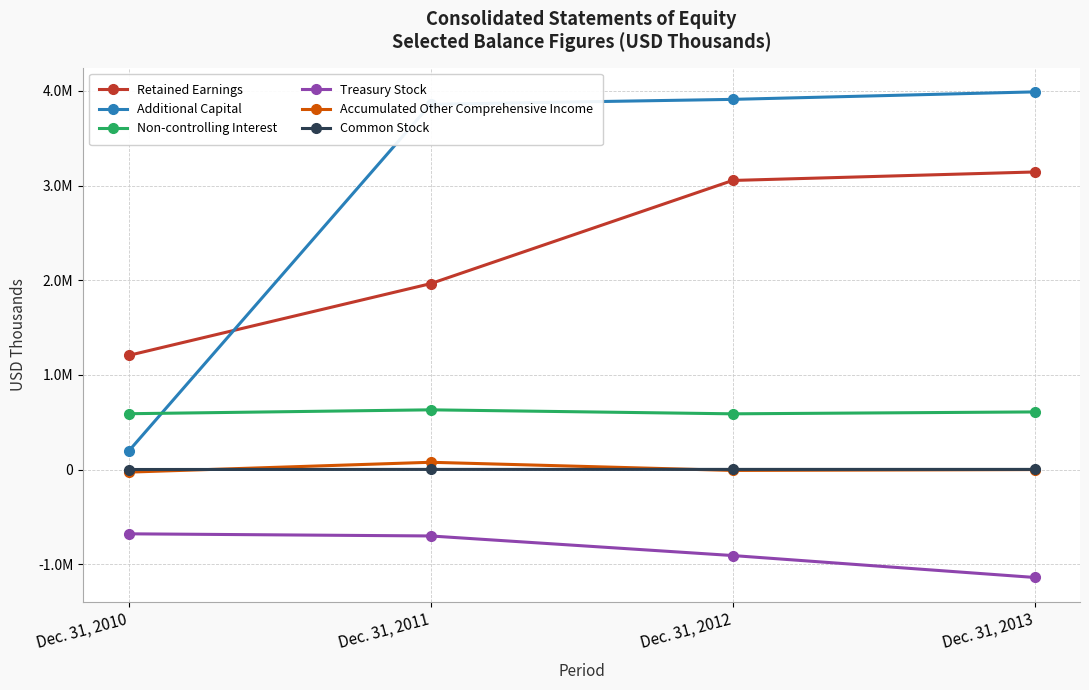

What are all the series names shown in the legend?

Retained Earnings, Additional Capital, Non-controlling Interest, Treasury Stock, Accumulated Other Comprehensive Income, Common Stock